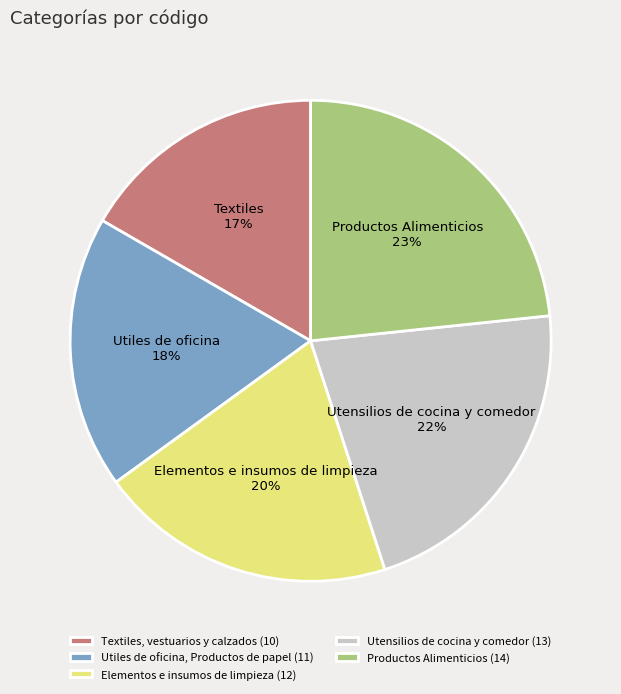

Does Elementos e insumos de limpieza represent more than half of the total?

No